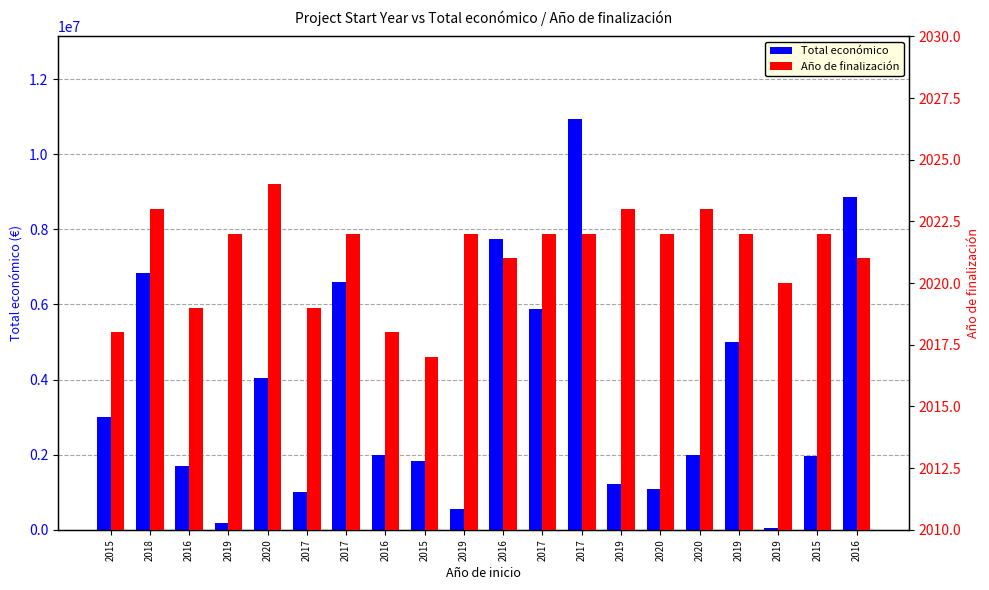

What value does the Año de finalización series have at 2020?

2022